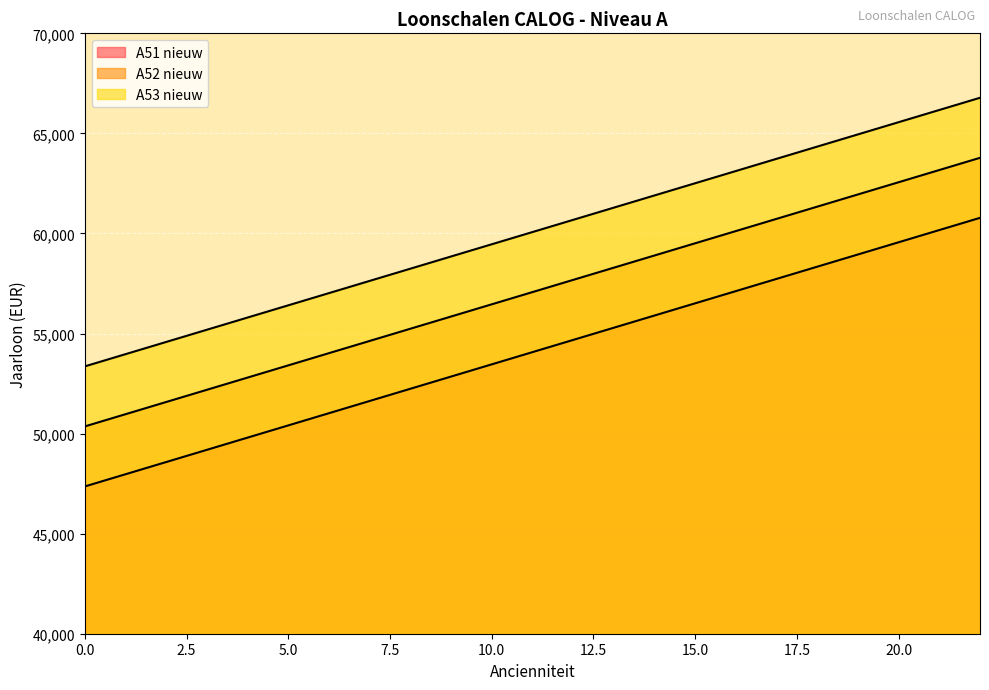

Rank the series by their maximum value, from highest to lowest.

A53 nieuw, A52 nieuw, A51 nieuw